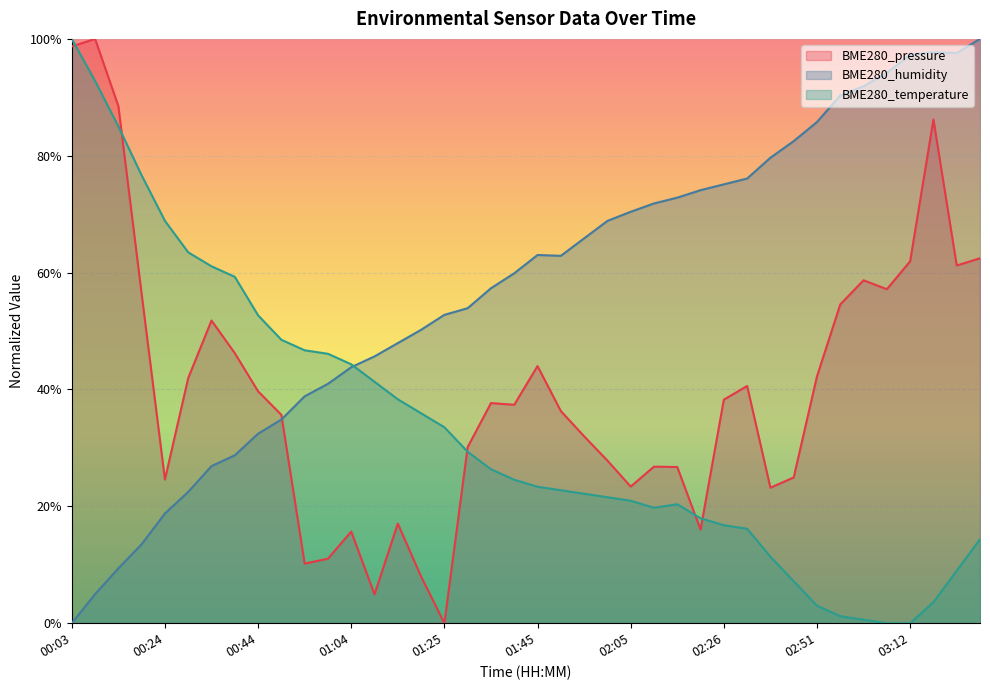

What is the value of the BME280_temperature point at the 30th from the left?

16.2